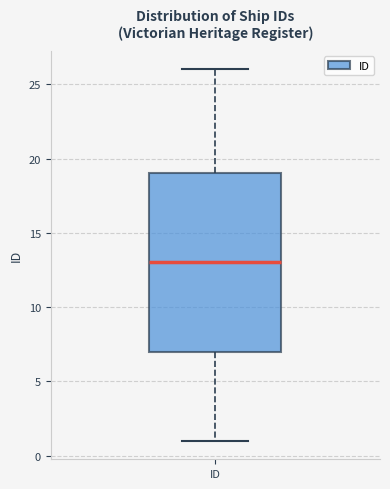

Transcribe this box plot: give where the median line is, the range the box spans, and where the two whiskers end, as read against the y-axis. The values are not printed on the chart, so give them approximately, as read against the axis.

median 13, box 7 to 19, whiskers 1 to 26